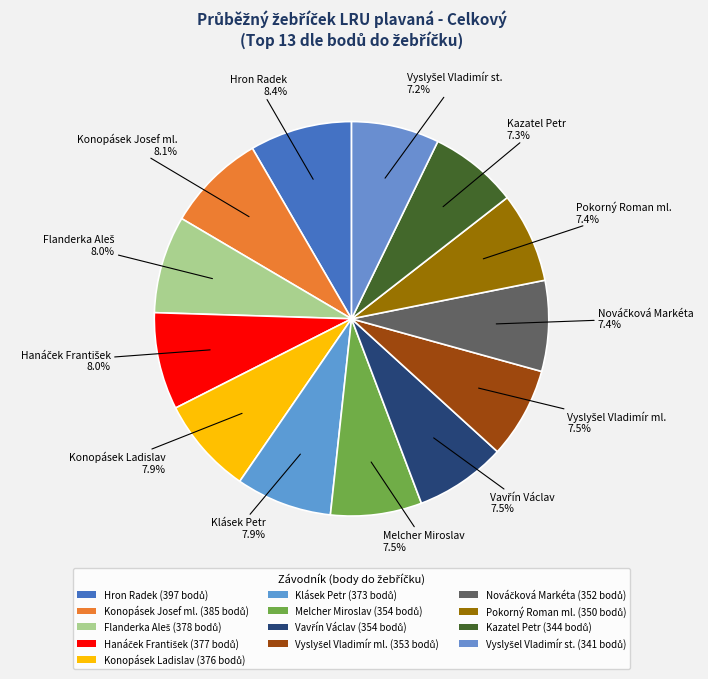

Count the number of slices in the pie.

13